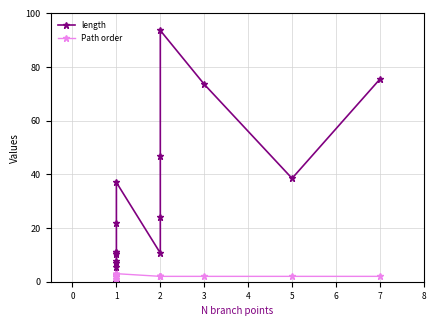

How many data points in Path order are above 2?

7